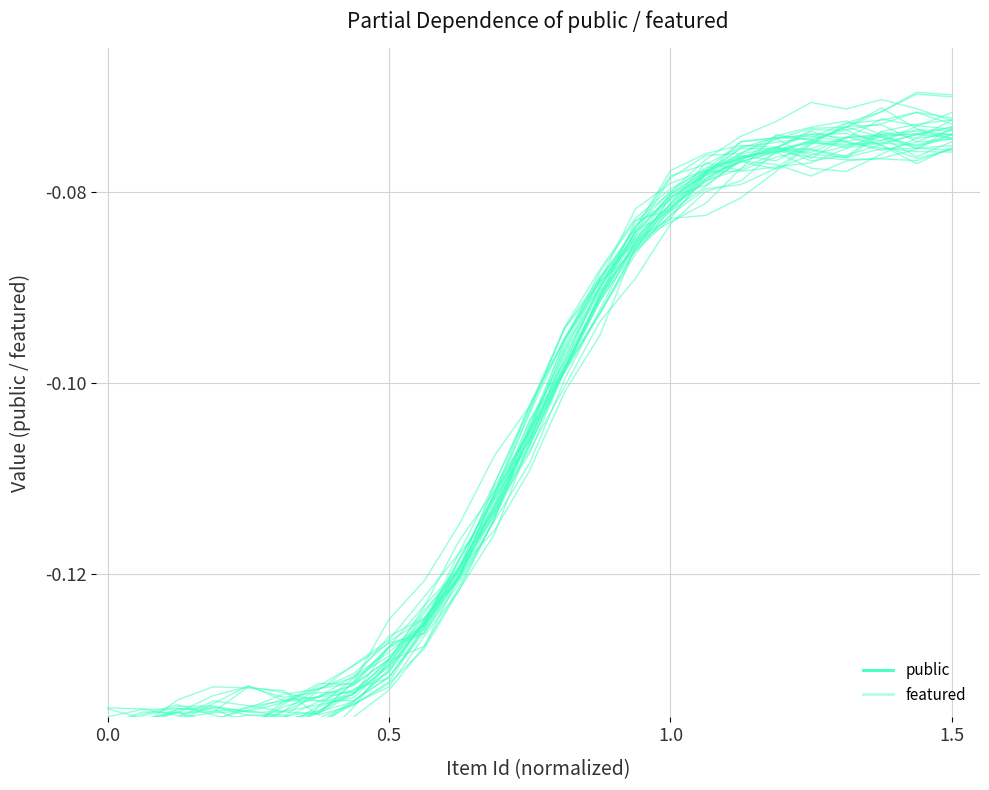

After their last crossing, which series has the higher values: featured or public?

featured